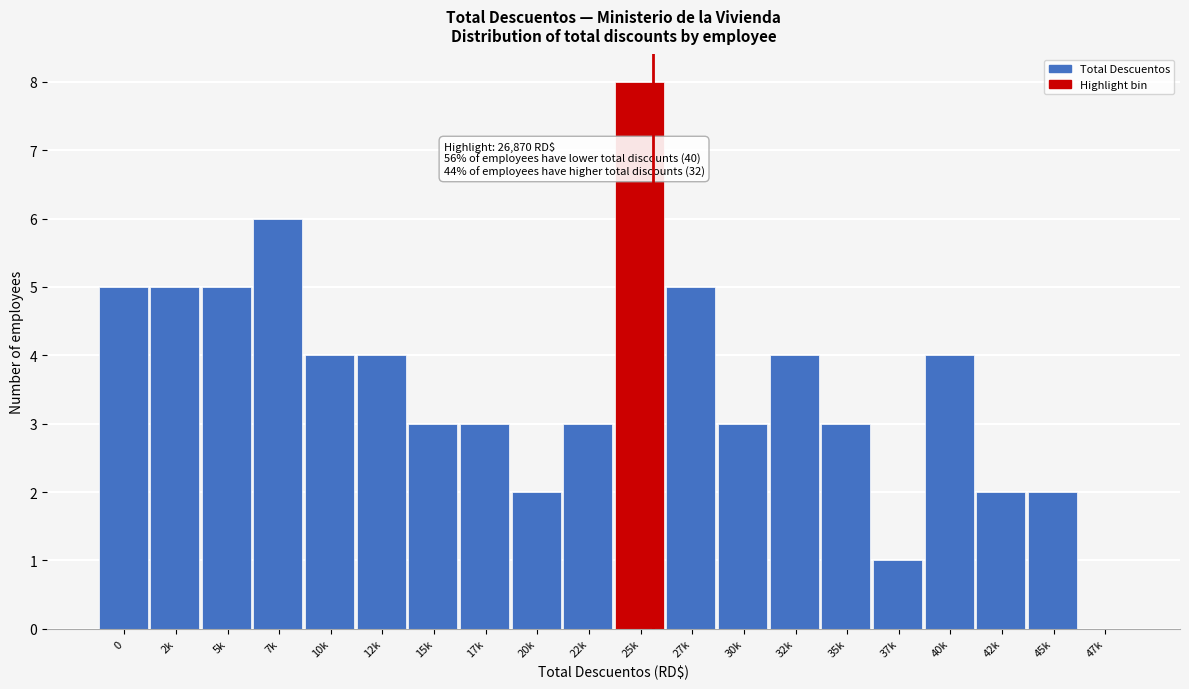

Reading left to right, transcribe all the data shown in this chart.

0=5	2k=5	5k=5	7k=6	10k=4	12k=4	15k=3	17k=3	20k=2	22k=3	25k=8	27k=5	30k=3	32k=4	35k=3	37k=1	40k=4	42k=2	45k=2	47k=0